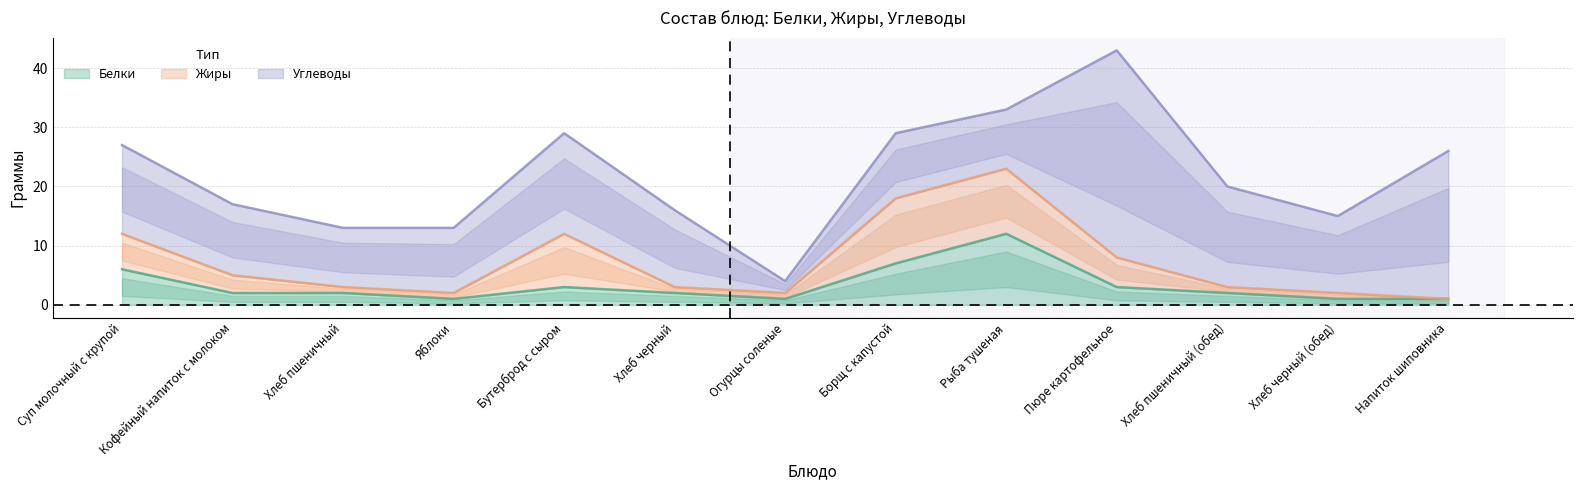

What is the difference between the Жиры values at Бутерброд с сыром and Пюре картофельное?

4